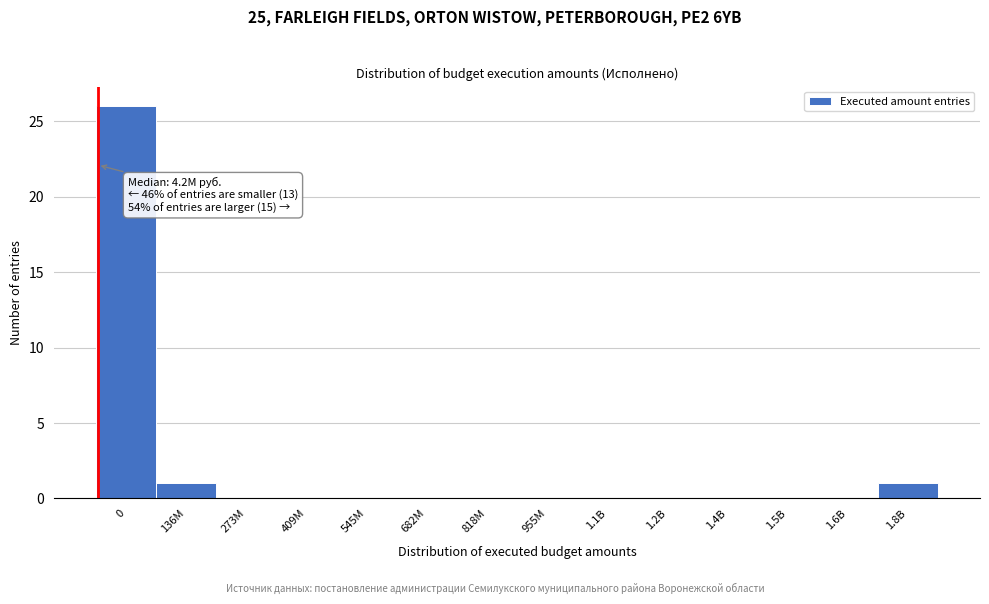

Reading left to right, extract all data points from this chart.

0=26	136M=1	273M=0	409M=0	545M=0	682M=0	818M=0	955M=0	1.1B=0	1.2B=0	1.4B=0	1.5B=0	1.6B=0	1.8B=1